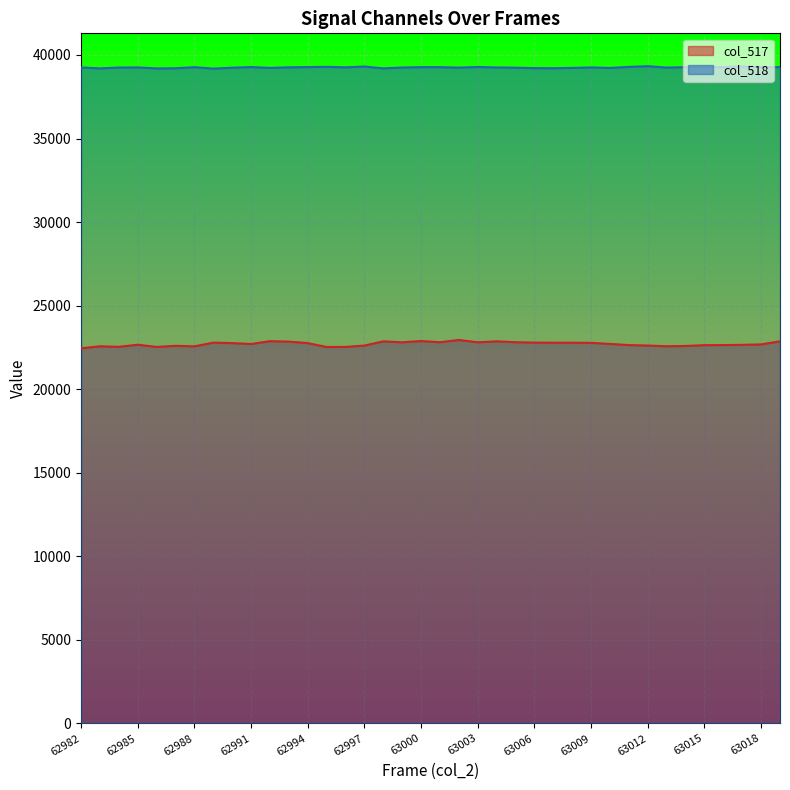

True or false: col_517 has more than 2 points higher than both neighbors.

True